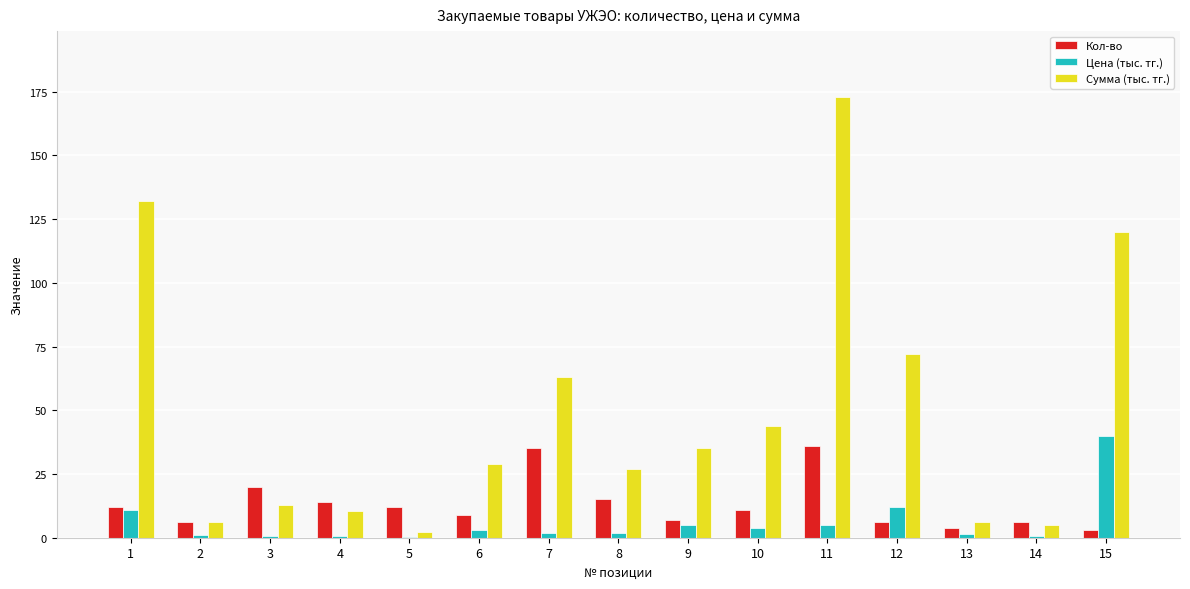

Are the bars grouped side by side (vs. stacked)?

Yes